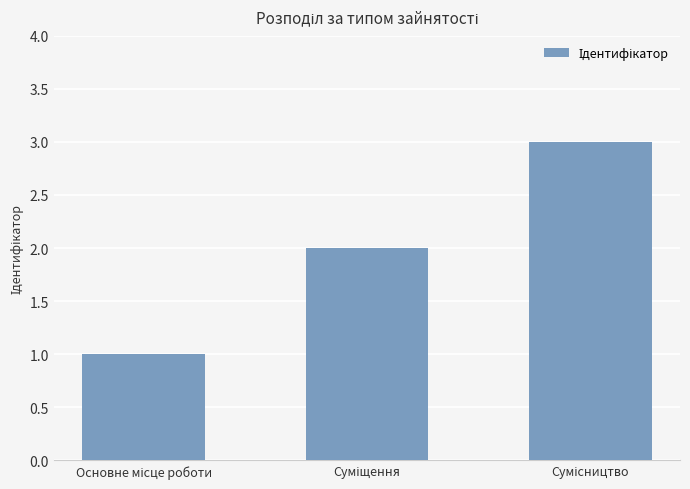

What is the sum of all values?

6